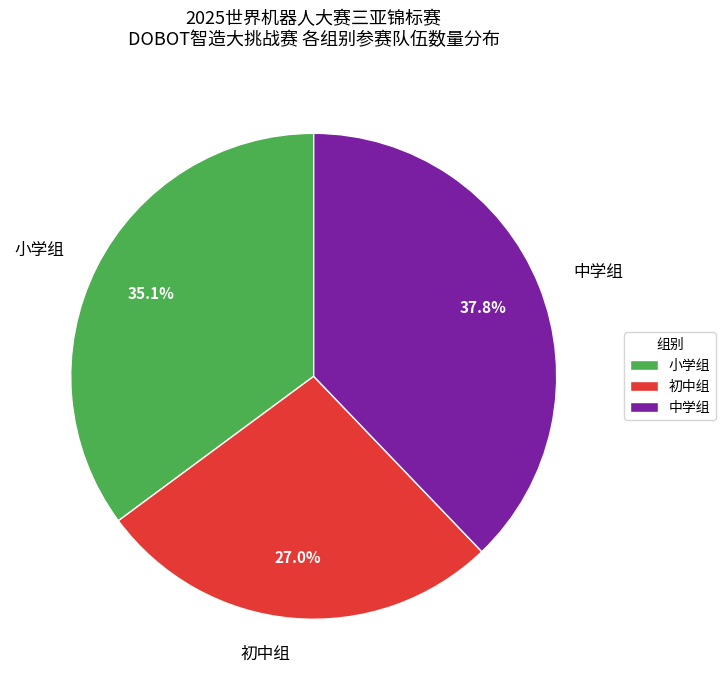

How many slices are in this pie chart?

3